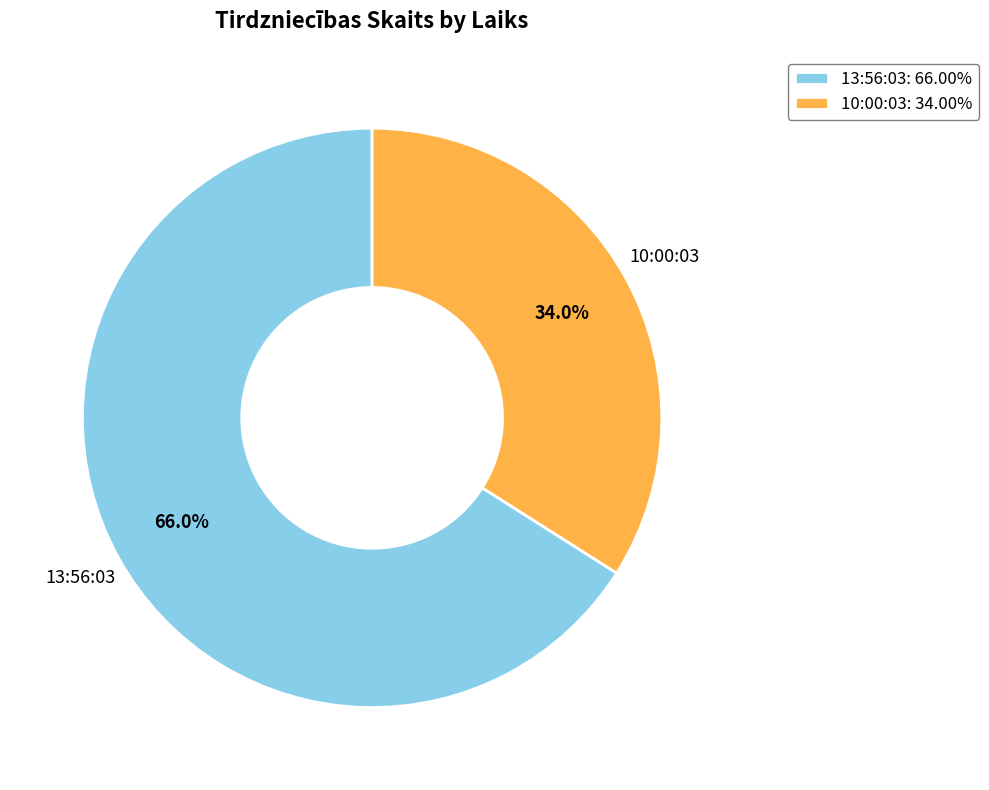

Combined, do 10:00:03 and 13:56:03 account for over 50%?

Yes